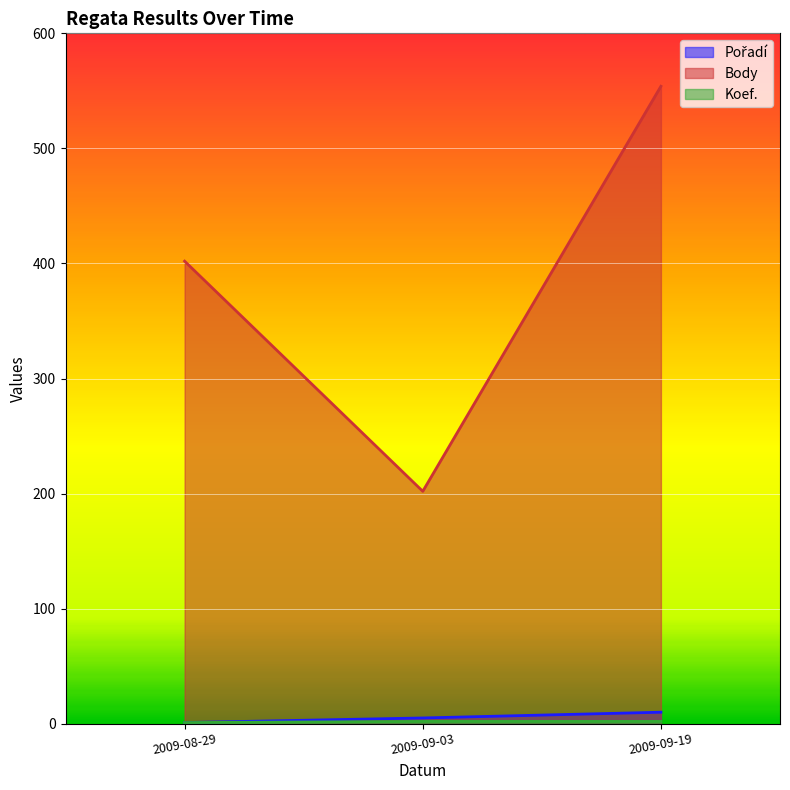

What is the difference between the highest and lowest values at 2009-08-29?

401